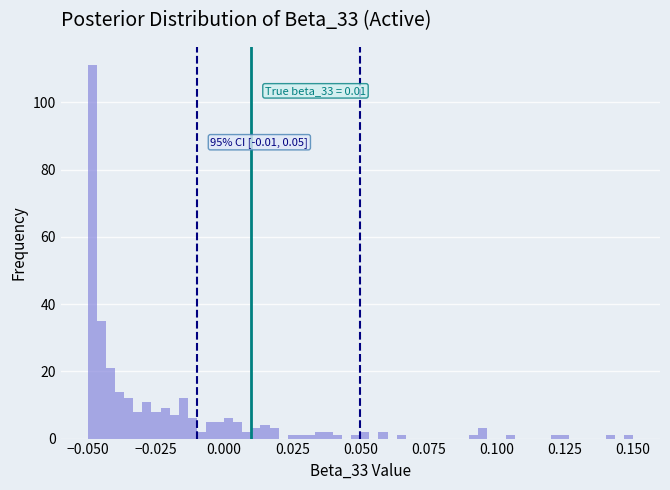

Read against the x-axis, roughly where is the centre of the tallest bar?

-0.050